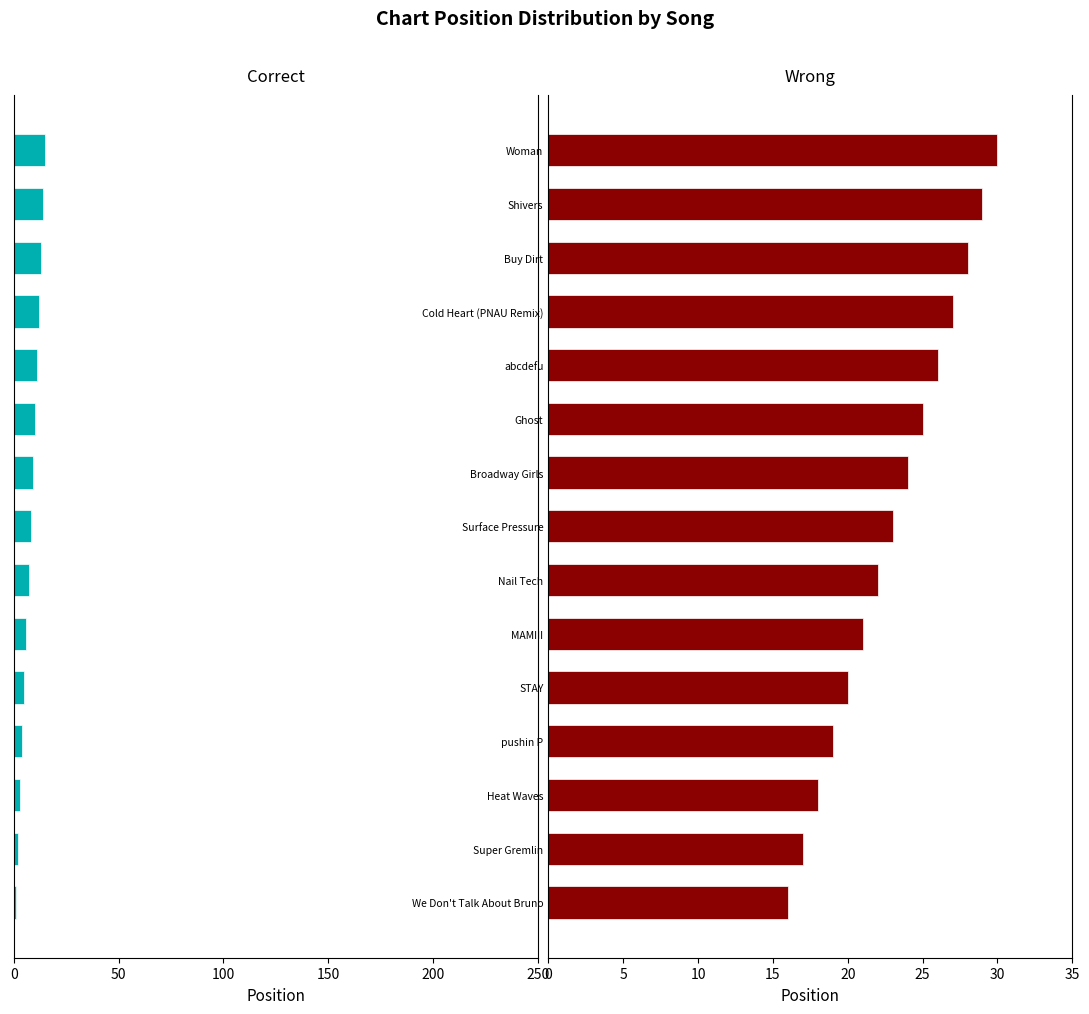

Is it true that Correct equals -12 at Broadway Girls?

False